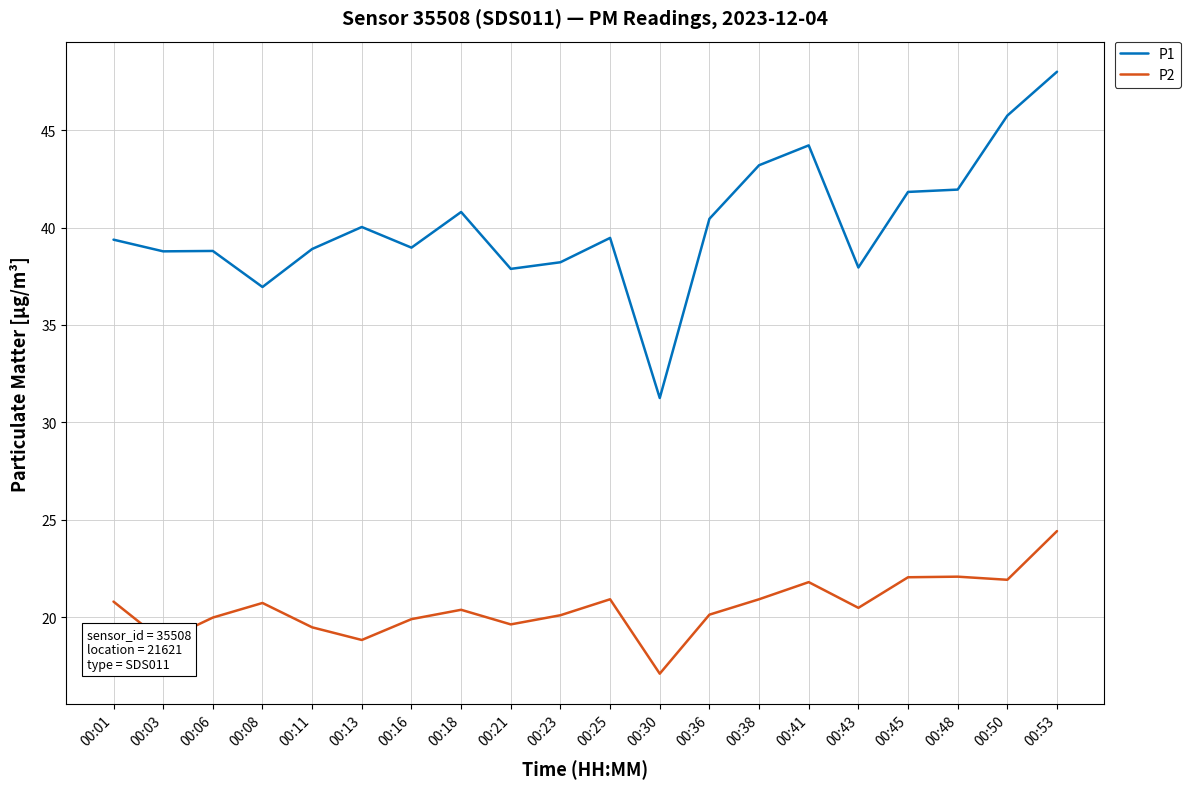

Rank the series at 00:23 from highest to lowest value.

P1, P2